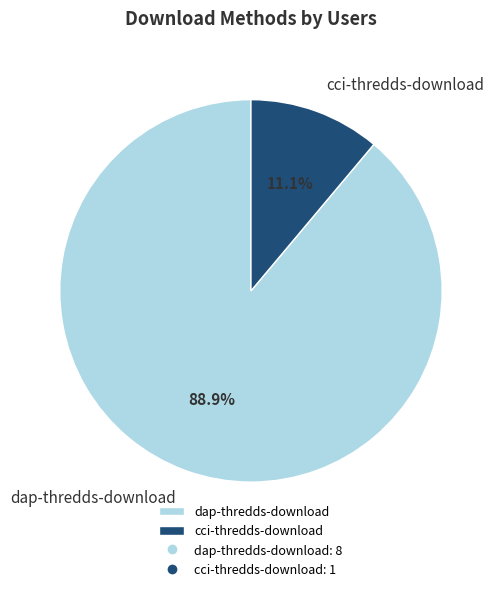

What is the total percentage of dap-thredds-download and cci-thredds-download?

100.0%